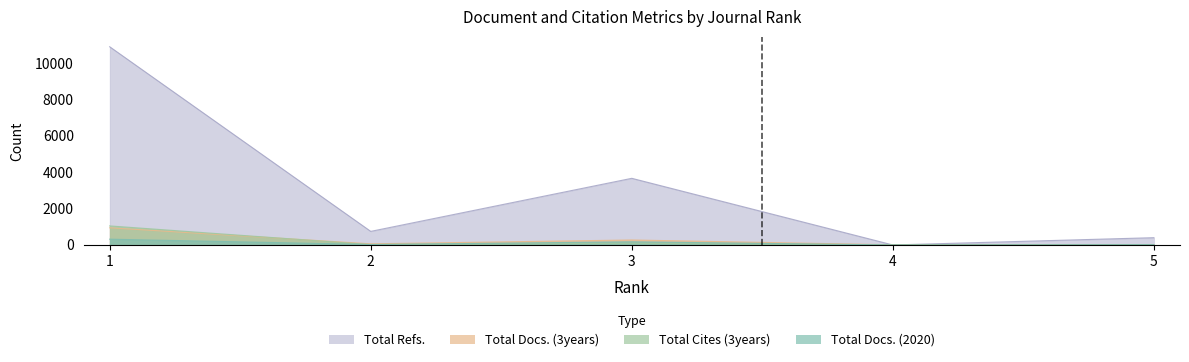

The value of Total Cites (3years) at 5 is 9. True or false?

False